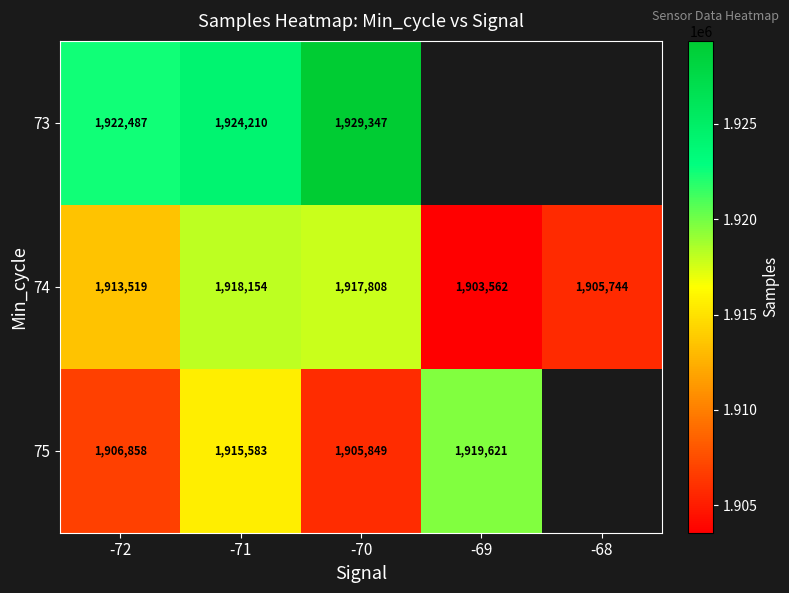

Is the value of 73 at -71 greater than the value of 75 at -69?

Yes